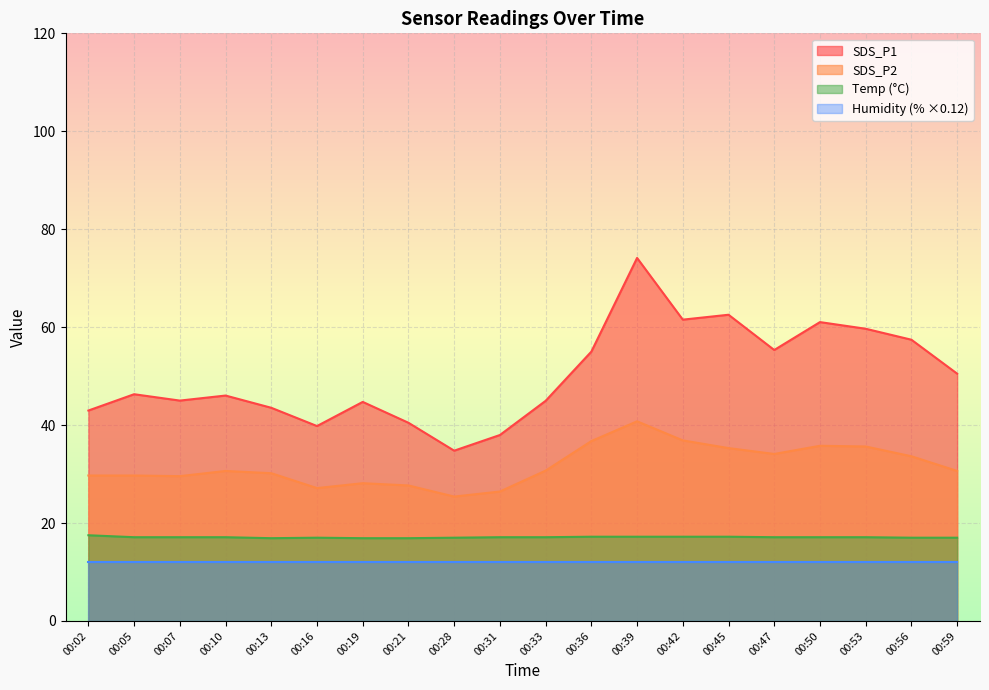

How many data points in SDS_P2 are above 30?

12